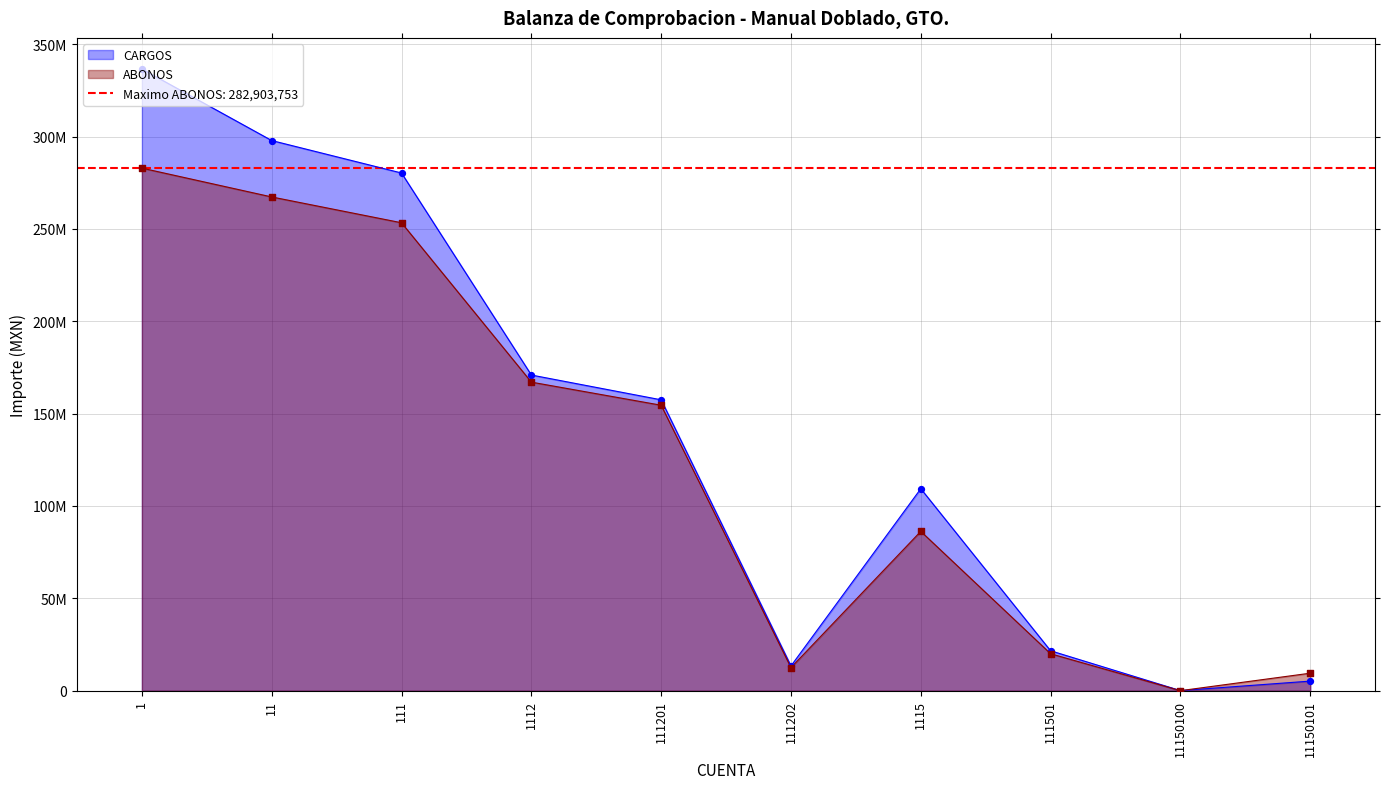

What is the total value across all series at 11?

565125419.8